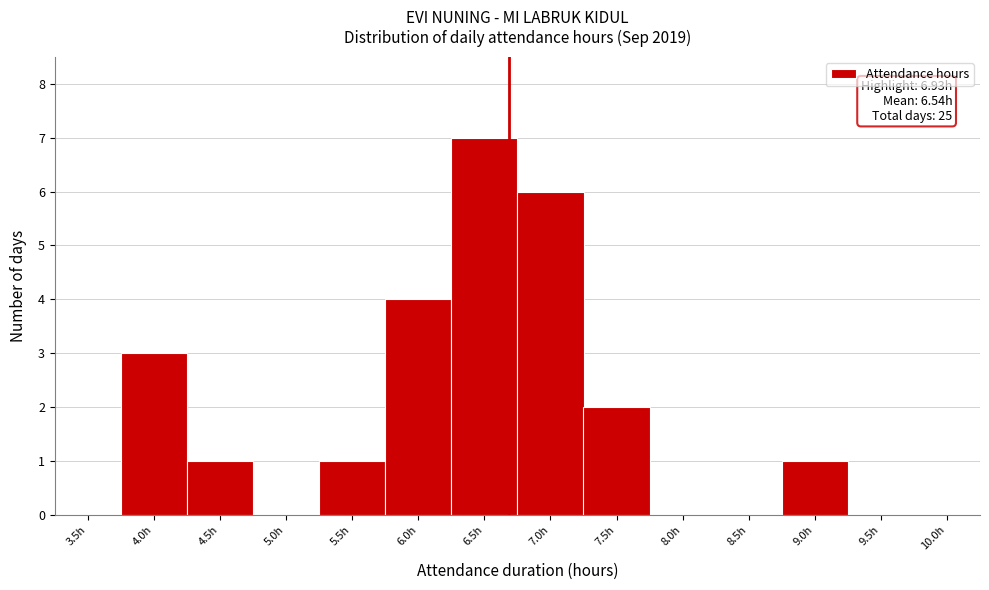

Reading left to right, transcribe all the data shown in this chart.

3.5h=0	4.0h=3	4.5h=1	5.0h=0	5.5h=1	6.0h=4	6.5h=7	7.0h=6	7.5h=2	8.0h=0	8.5h=0	9.0h=1	9.5h=0	10.0h=0